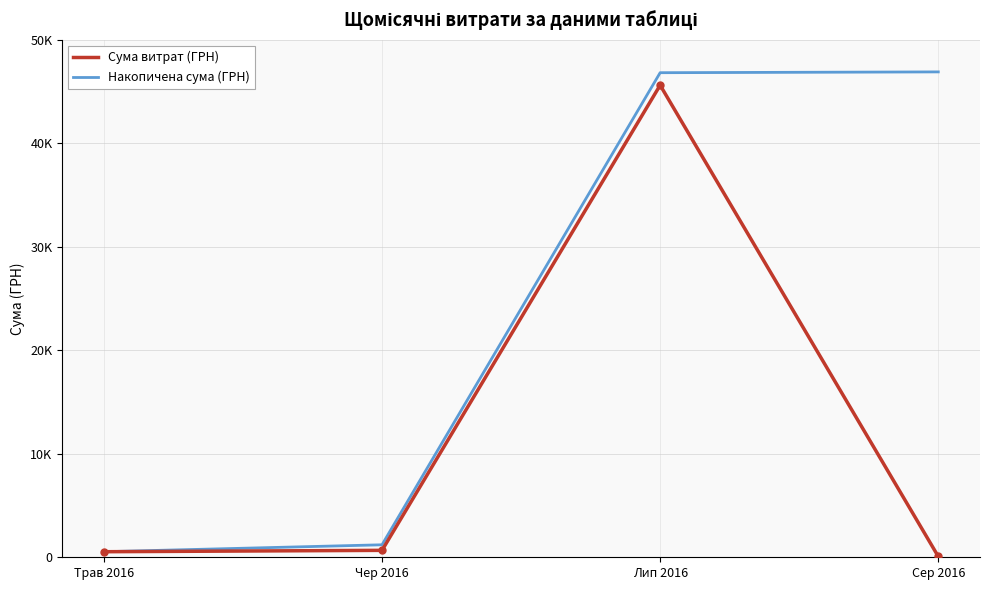

List the series in order of their peak value, highest first.

Накопичена сума (ГРН), Сума витрат (ГРН)